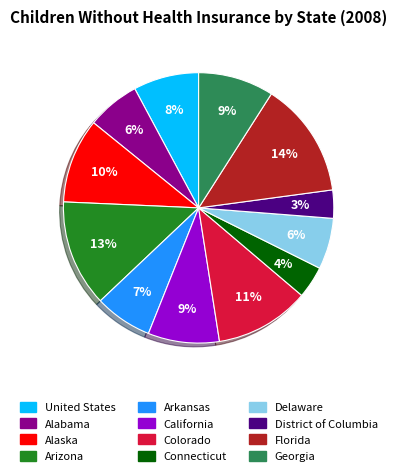

Is the sum of Arizona and California greater than half?

No